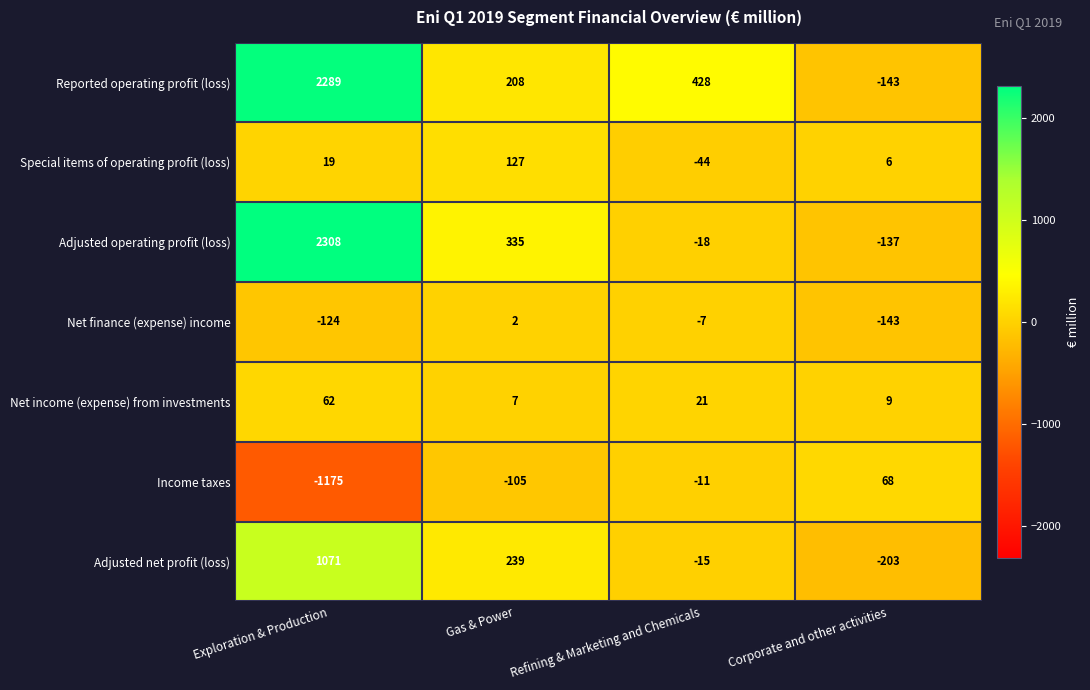

What is the sum of all Net finance (expense) income values?

-272